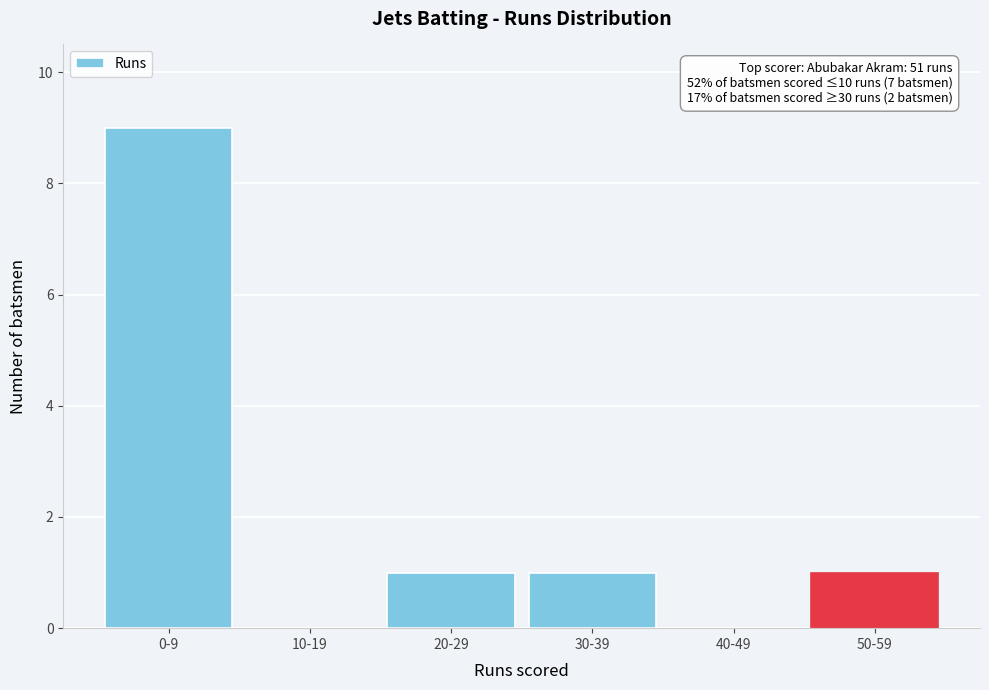

Reading left to right, what are all the values shown in this chart?

0-9=9	10-19=0	20-29=1	30-39=1	40-49=0	50-59=1